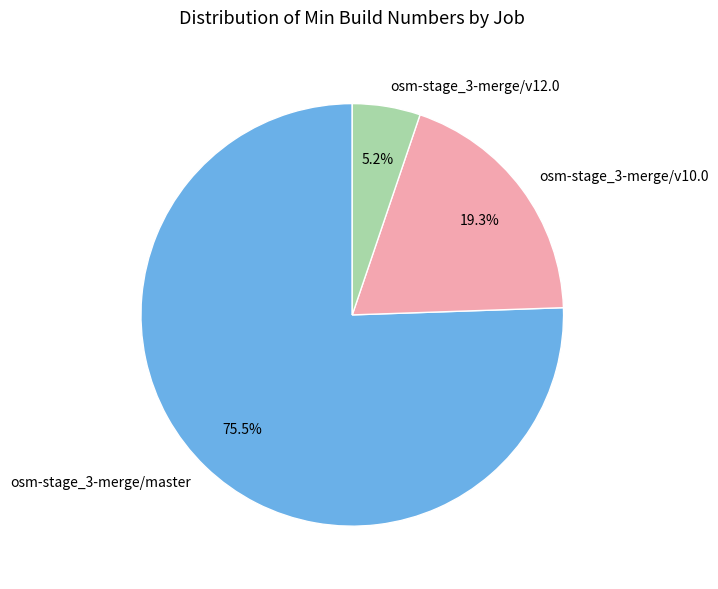

Is osm-stage_3-merge/v10.0 the majority of the pie?

No